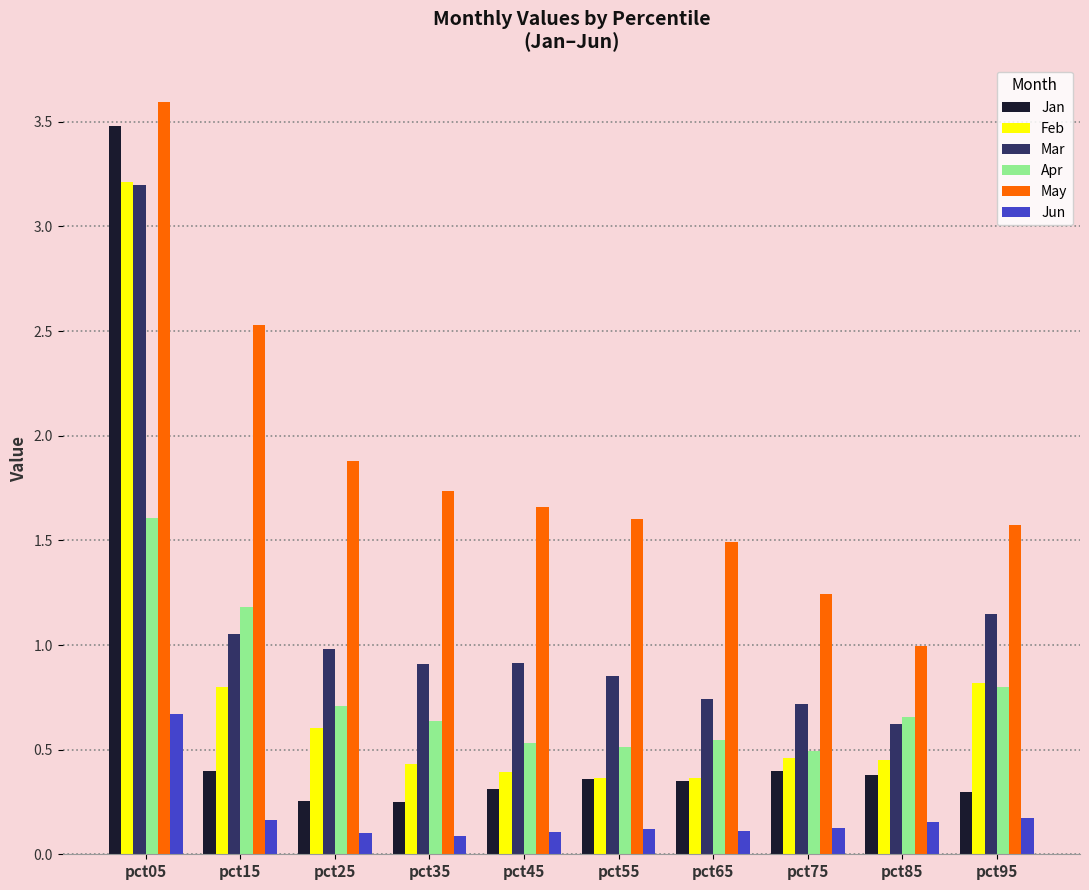

At pct25, list the series in order from largest to smallest.

May, Mar, Apr, Feb, Jan, Jun